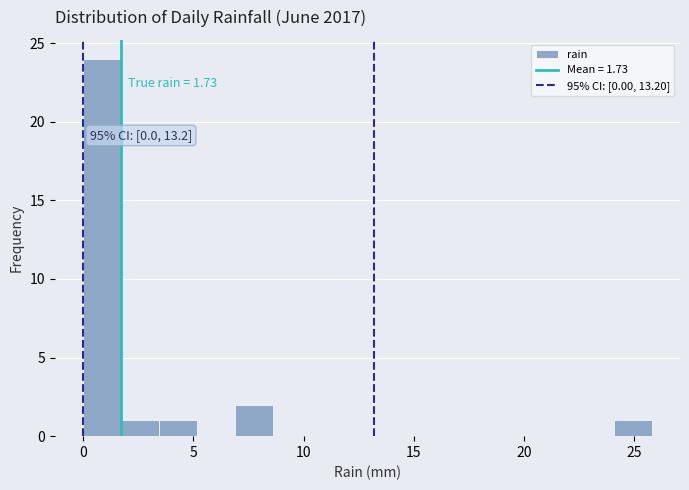

Around what value on the x-axis is the tallest bar? Give the approximate position of its centre, as read against the axis.

1.0